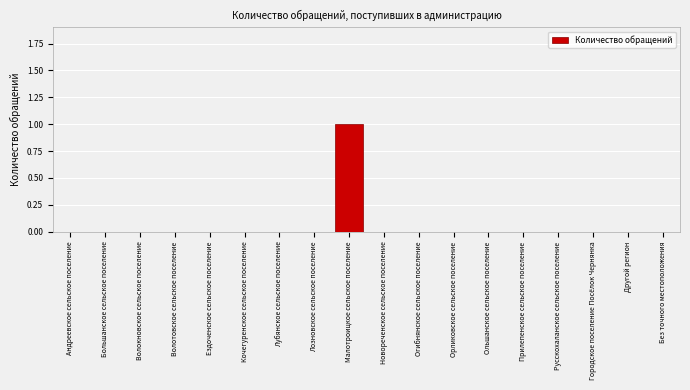

Reading left to right, list all the values displayed in this chart.

Андреевское сельское поселение=0	Большанское сельское поселение=0	Волокновское сельское поселение=0	Волотовское сельское поселение=0	Ездоченское сельское поселение=0	Кочегуренское сельское поселение=0	Лубянское сельское поселение=0	Лозновское сельское поселение=0	Малотроицкое сельское поселение=1	Новореченское сельское поселение=0	Огибнянское сельское поселение=0	Орликовское сельское поселение=0	Ольшанское сельское поселение=0	Прилепенское сельское поселение=0	Русскохаланское сельское поселение=0	Городское поселение Посёлок Чернянка=0	Другой регион=0	Без точного местоположения=0